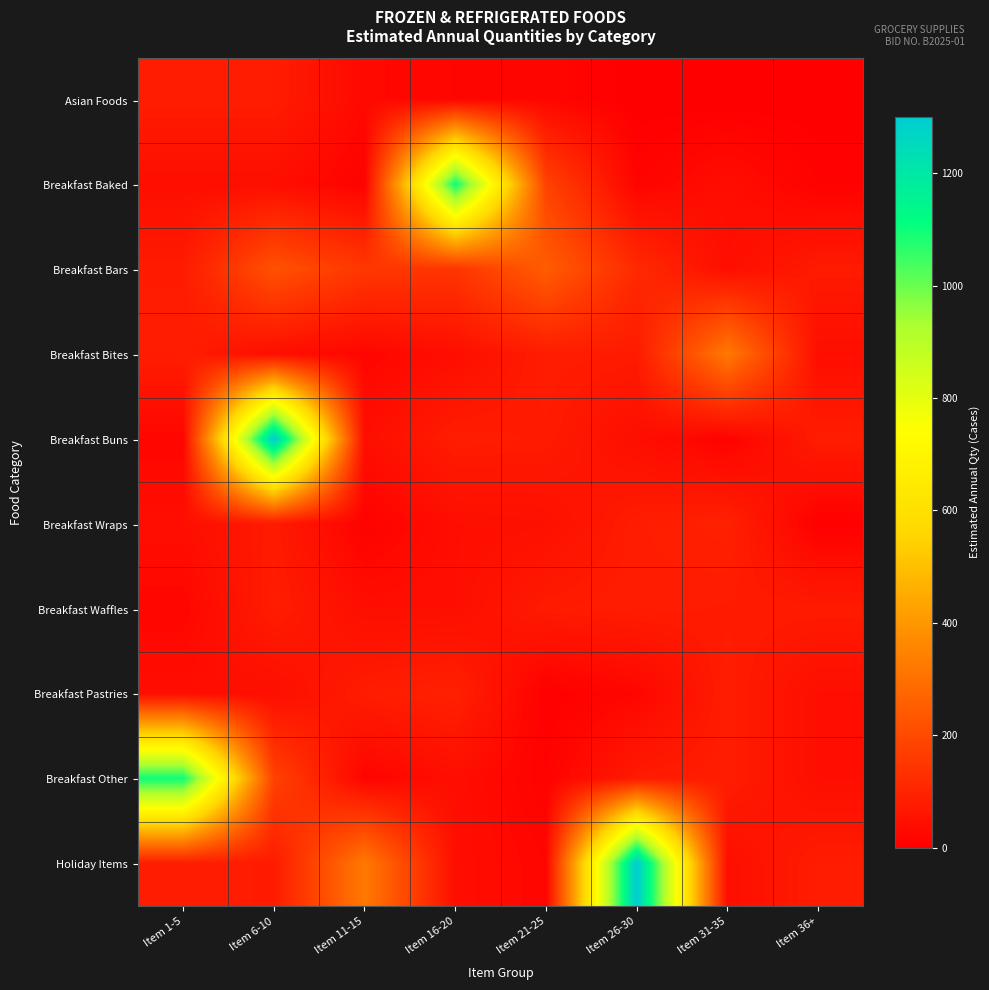

Rank the series at Item 6-10 from highest to lowest value.

Breakfast Buns, Breakfast Bars, Breakfast Other, Asian Foods, Breakfast Waffles, Breakfast Wraps, Holiday Items, Breakfast Baked, Breakfast Bites, Breakfast Pastries